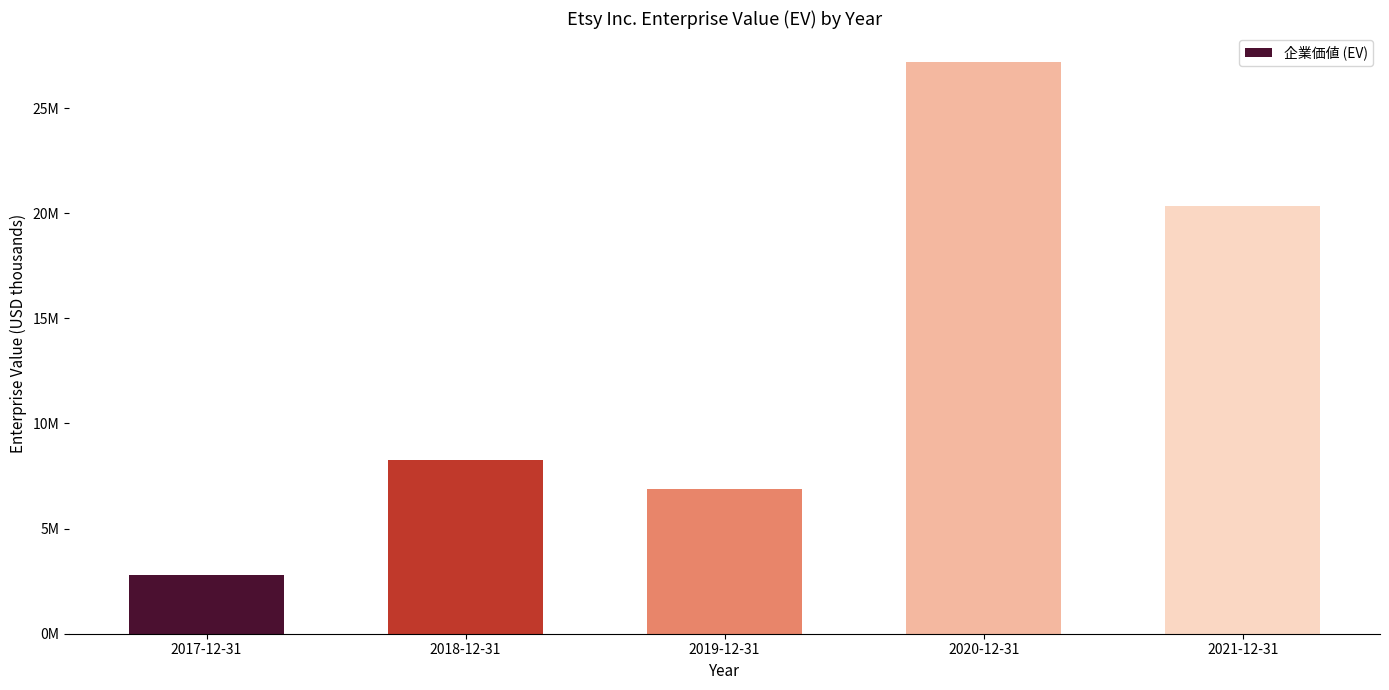

Does the chart contain any negative values?

No